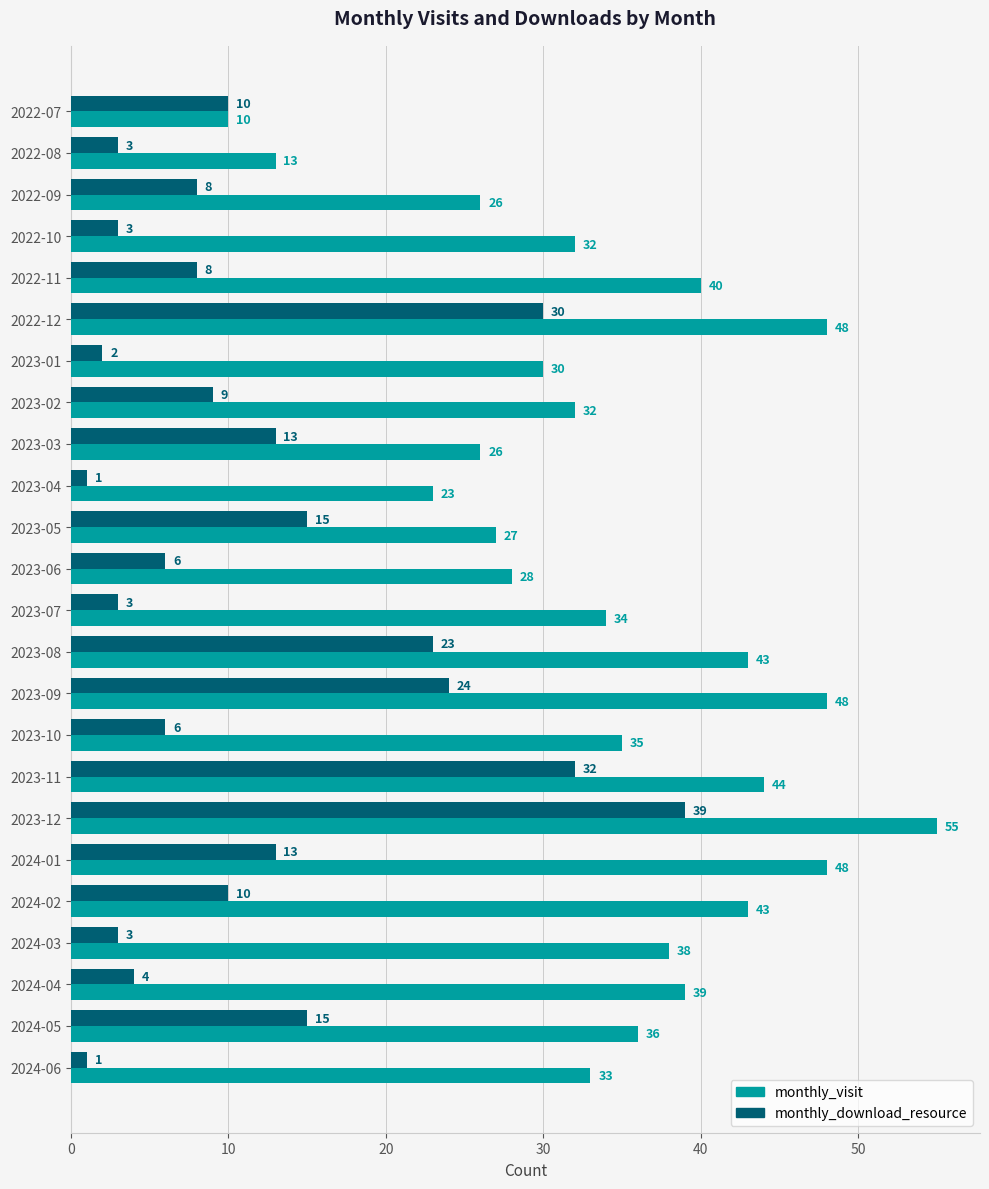

True or false: monthly_visit has a value of 44 at 2023-01.

False